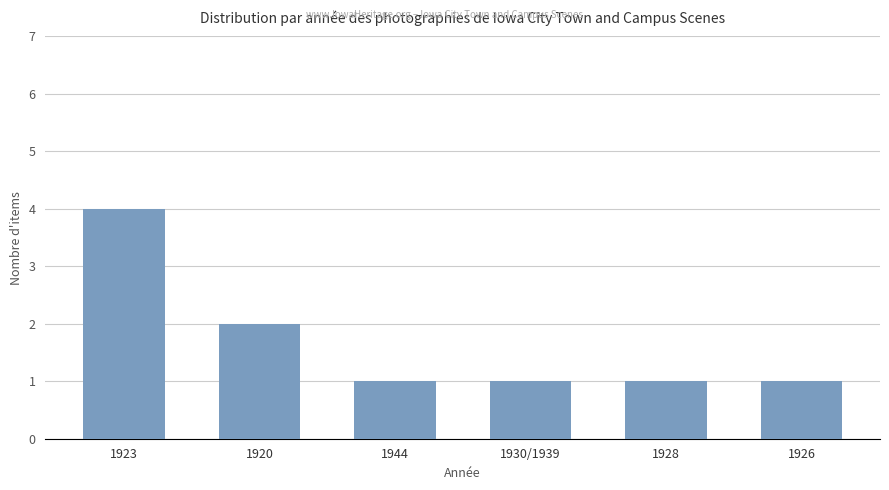

True or false: the data shows 2 at 1928.

False